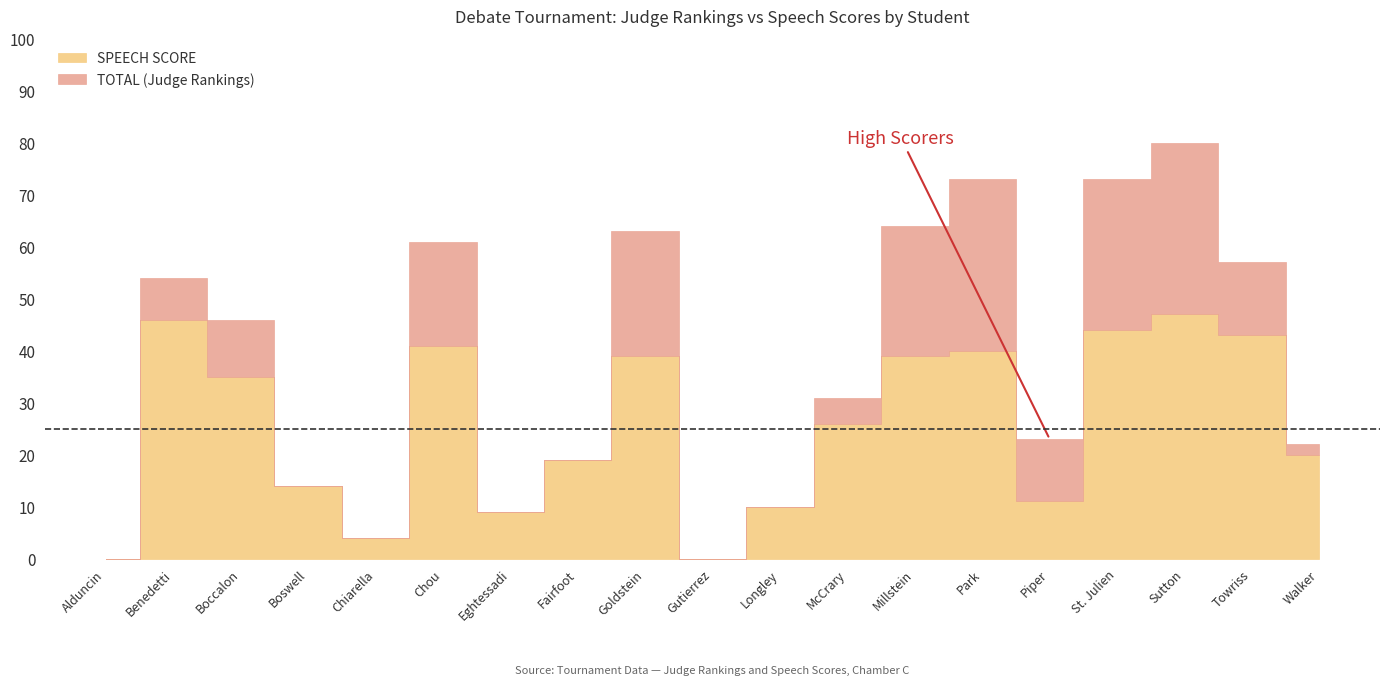

How many positive values does the TOTAL (Judge Rankings) series have?

12